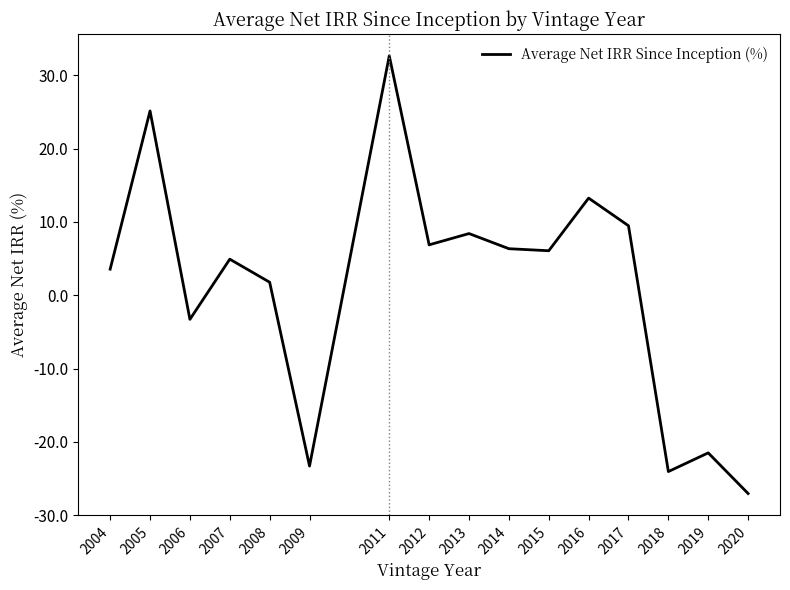

What is the smallest value displayed?

-27.0